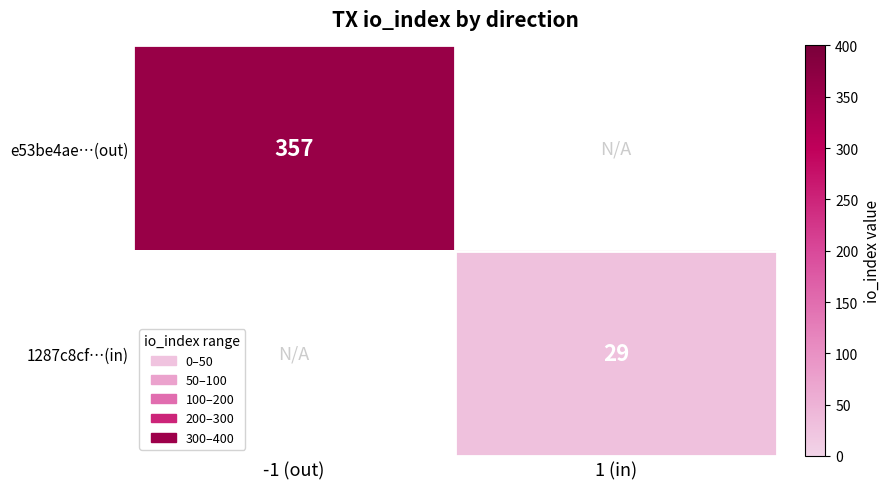

Is it true that 1287c8cf…(in) equals 29 at 1 (in)?

True